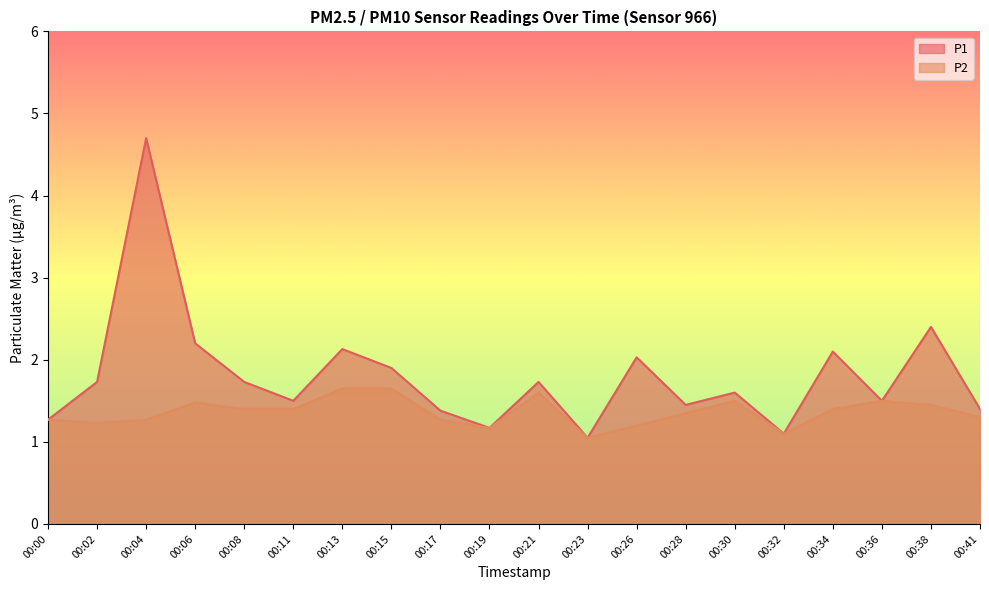

What is the value of the P1 point at the 15th from the left?

1.6